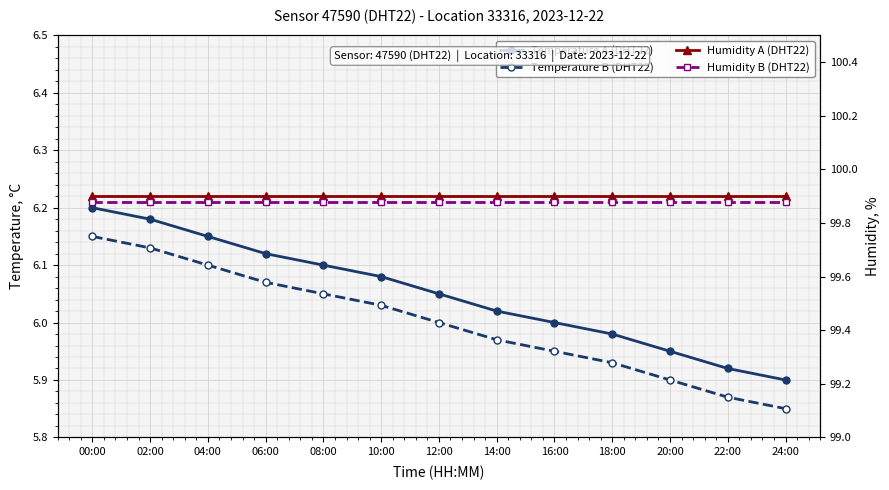

Rank the categories by Humidity A (DHT22) value from highest to lowest.

00:00, 02:00, 04:00, 06:00, 08:00, 10:00, 12:00, 14:00, 16:00, 18:00, 20:00, 22:00, 24:00